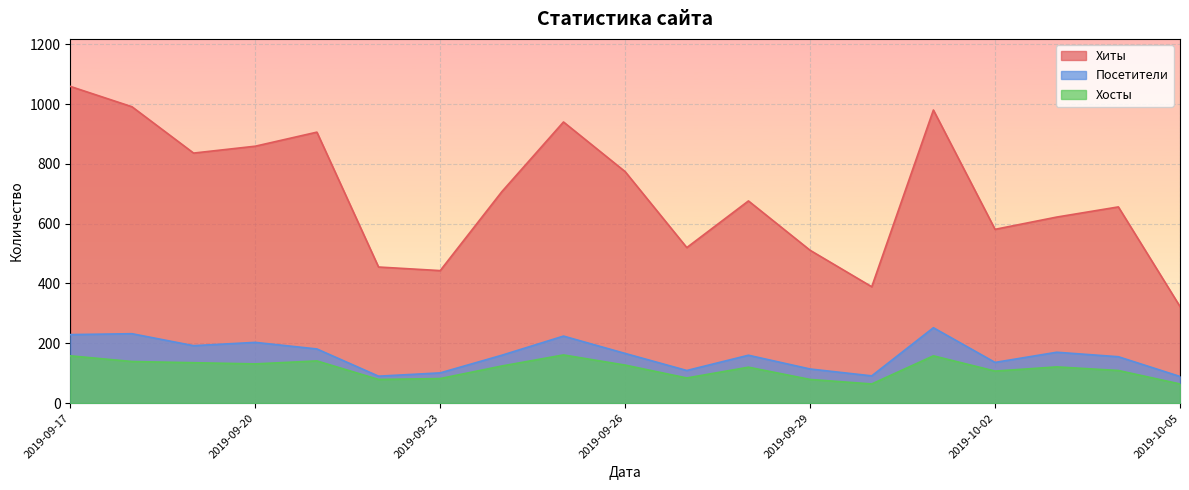

Does the chart display data point markers on the line(s)?

No